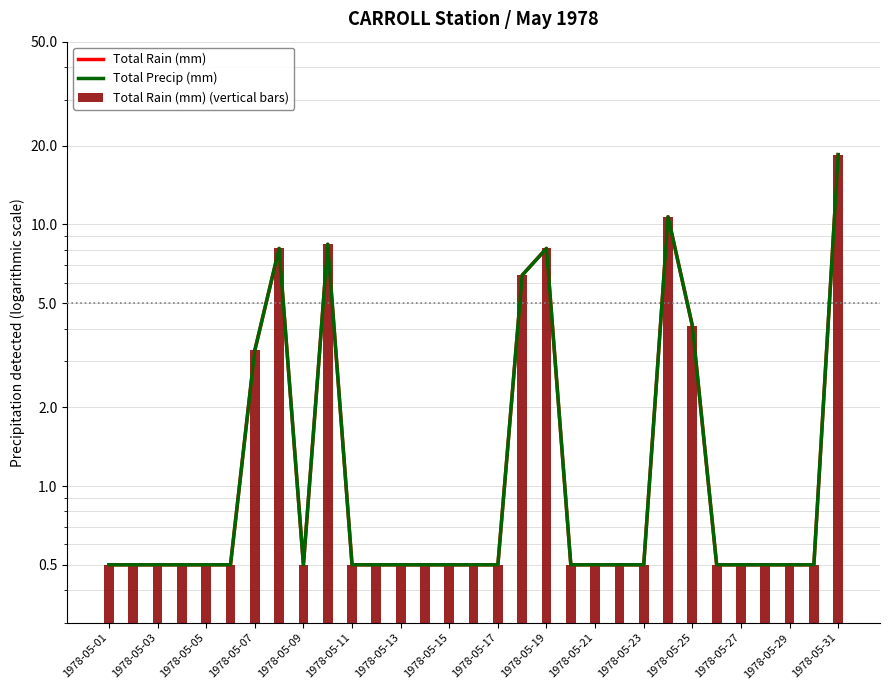

How many groups of bars are there?

31